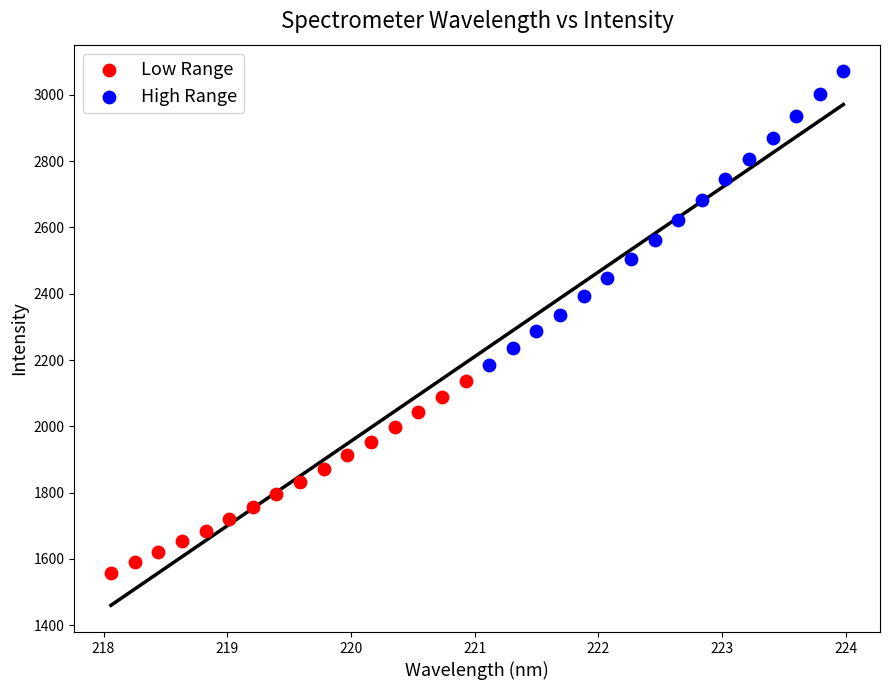

Which series contains the highest Y value?

High Range